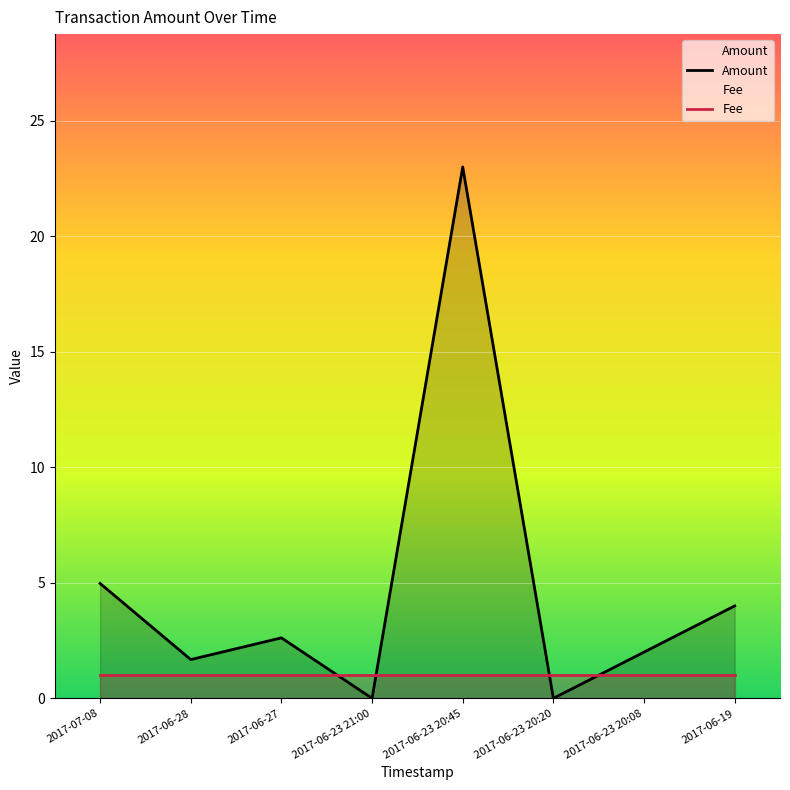

What is the change in value from 2017-06-27 to 2017-06-23 20:45?

+20.4